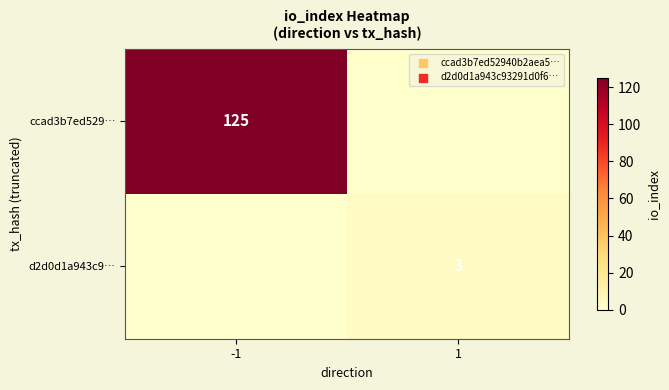

The value of d2d0d1a943c9… at 1 is 5. True or false?

False